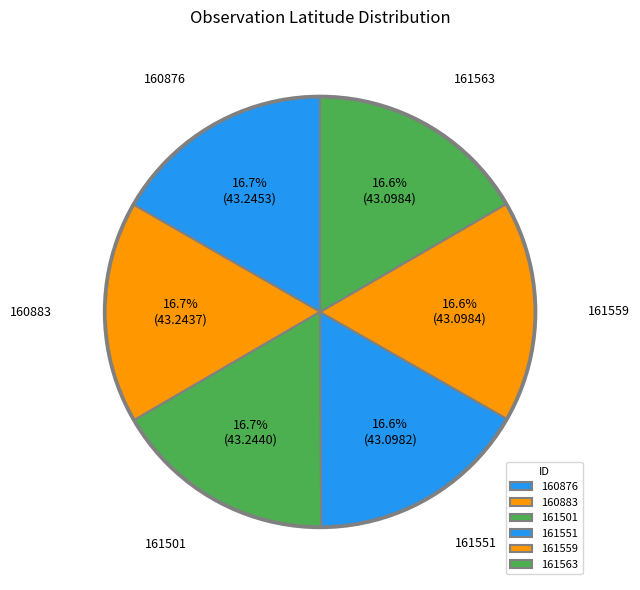

To the nearest percent, what percentage of the pie is 161501?

17%